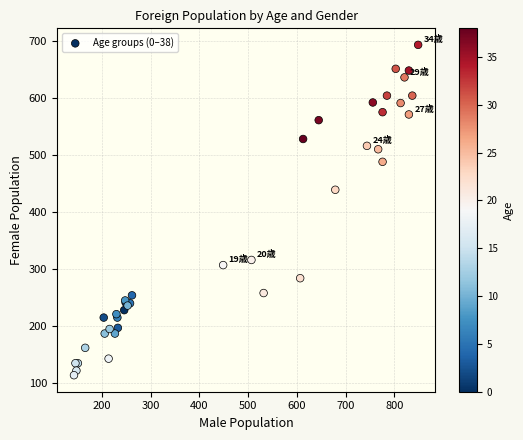

What Y value in the scatter plot is closest to 403?

439